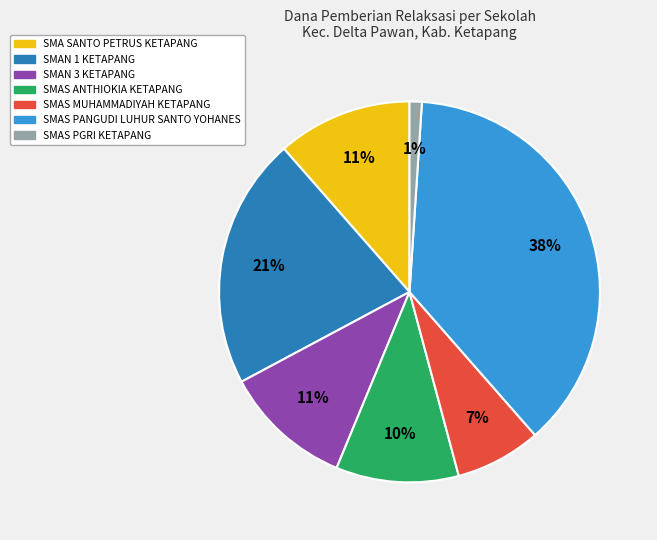

How many slices are in this pie chart?

7